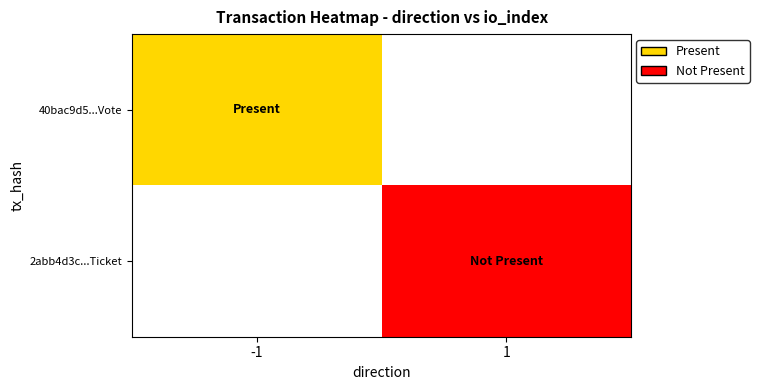

Is the value of 2abb4d3c...Ticket at 1 greater than the value of 40bac9d5...Vote at -1?

No